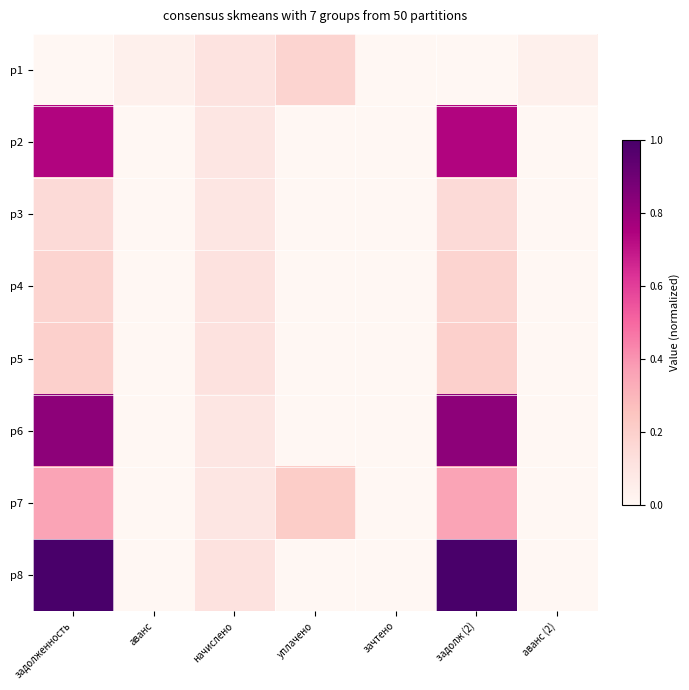

Which series has the largest range (max minus min)?

p8